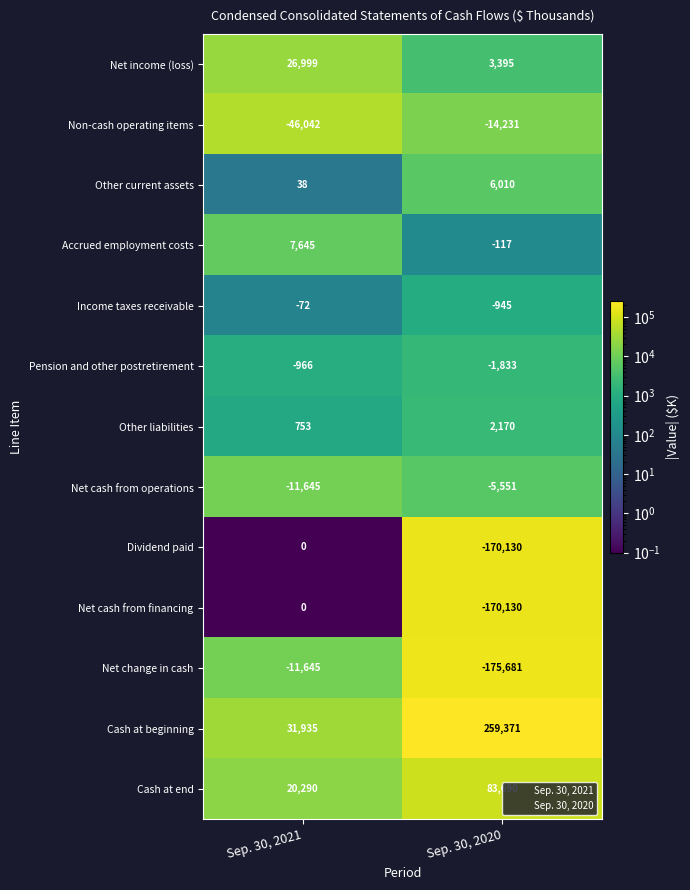

Reading right to left, extract all data points from this chart.

Net income (loss): 3395	26999
Non-cash operating items: -14231	-46042
Other current assets: 6010	38
Accrued employment costs: -117	7645
Income taxes receivable: -945	-72
Pension and other postretirement: -1833	-966
Other liabilities: 2170	753
Net cash from operations: -5551	-11645
Dividend paid: -170130	0
Net cash from financing: -170130	0
Net change in cash: -175681	-11645
Cash at beginning: 259371	31935
Cash at end: 83690	20290